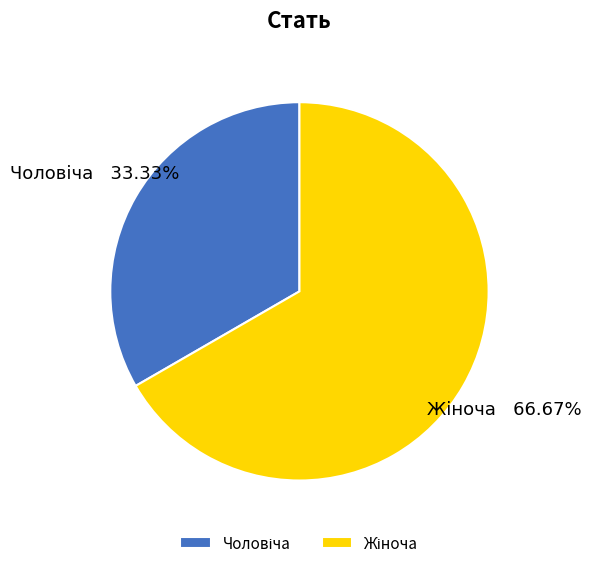

Is there a majority slice in this chart?

Yes